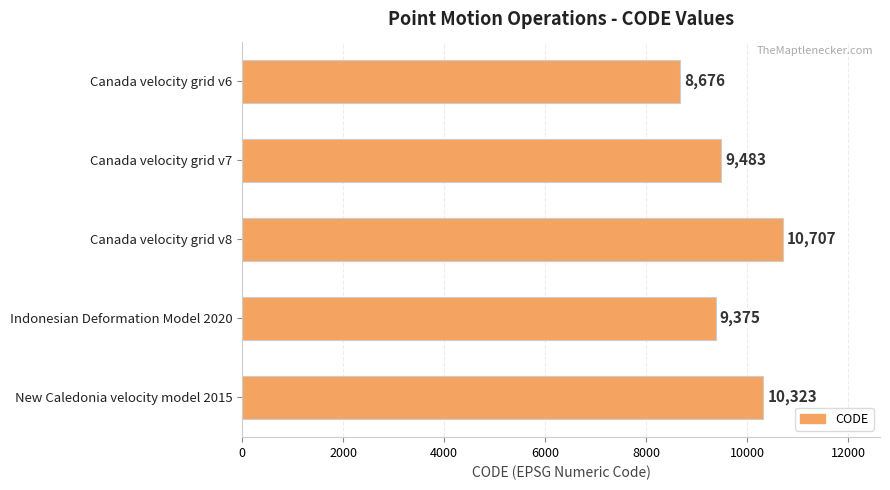

What is the label of the 2nd bar from the top?

Canada velocity grid v7